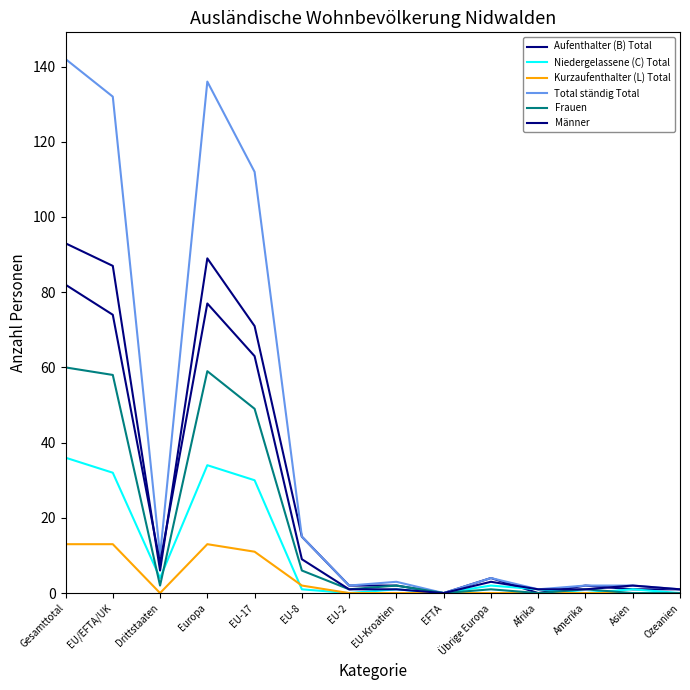

Between which two adjacent categories do Niedergelassene (C) Total and Kurzaufenthalter (L) Total first intersect?

EU-17 and EU-8